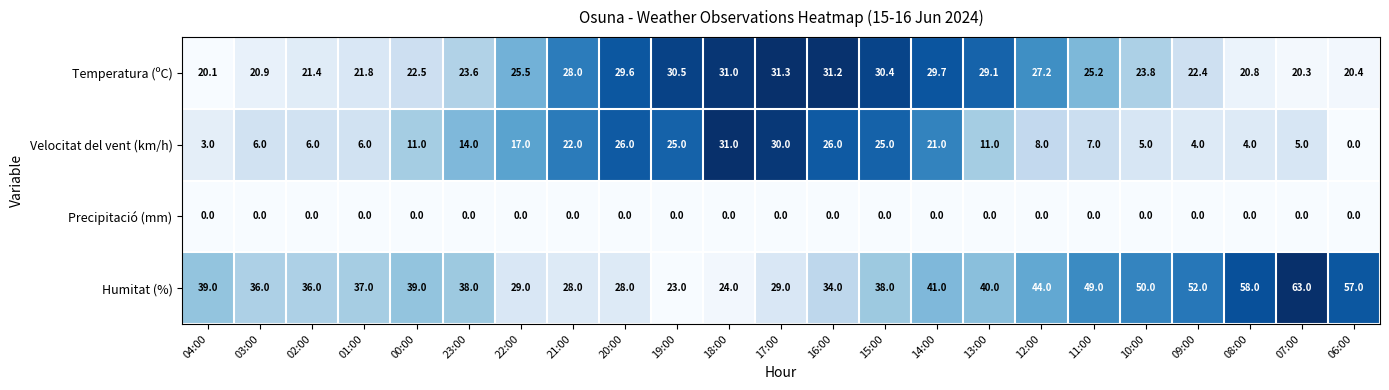

What is the lowest value of the Humitat (%) series?

23.0